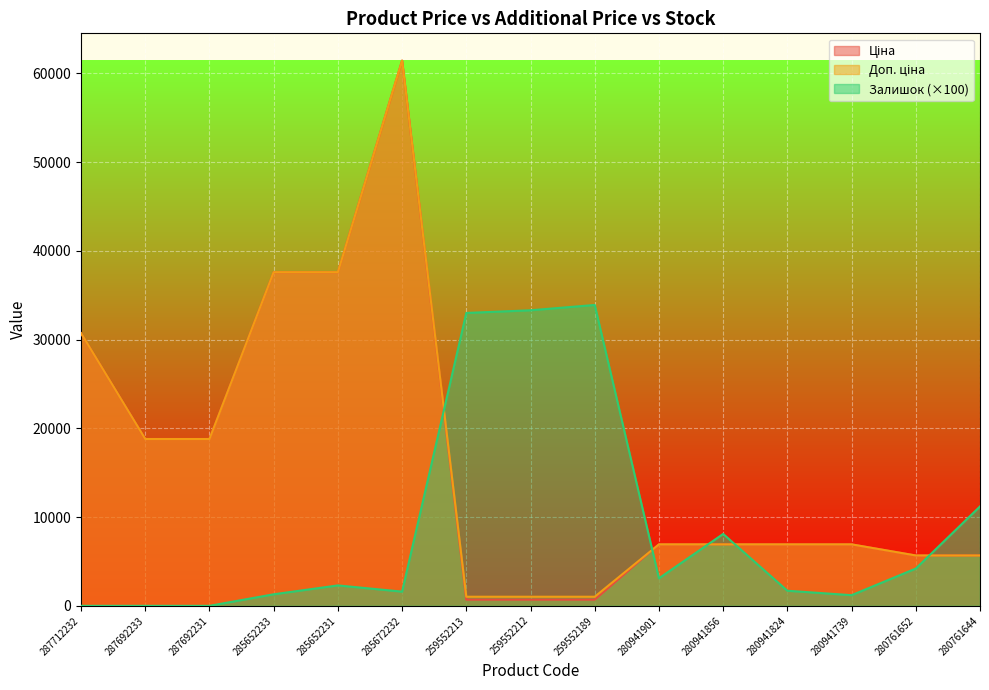

How many categories are shown in the chart?

15